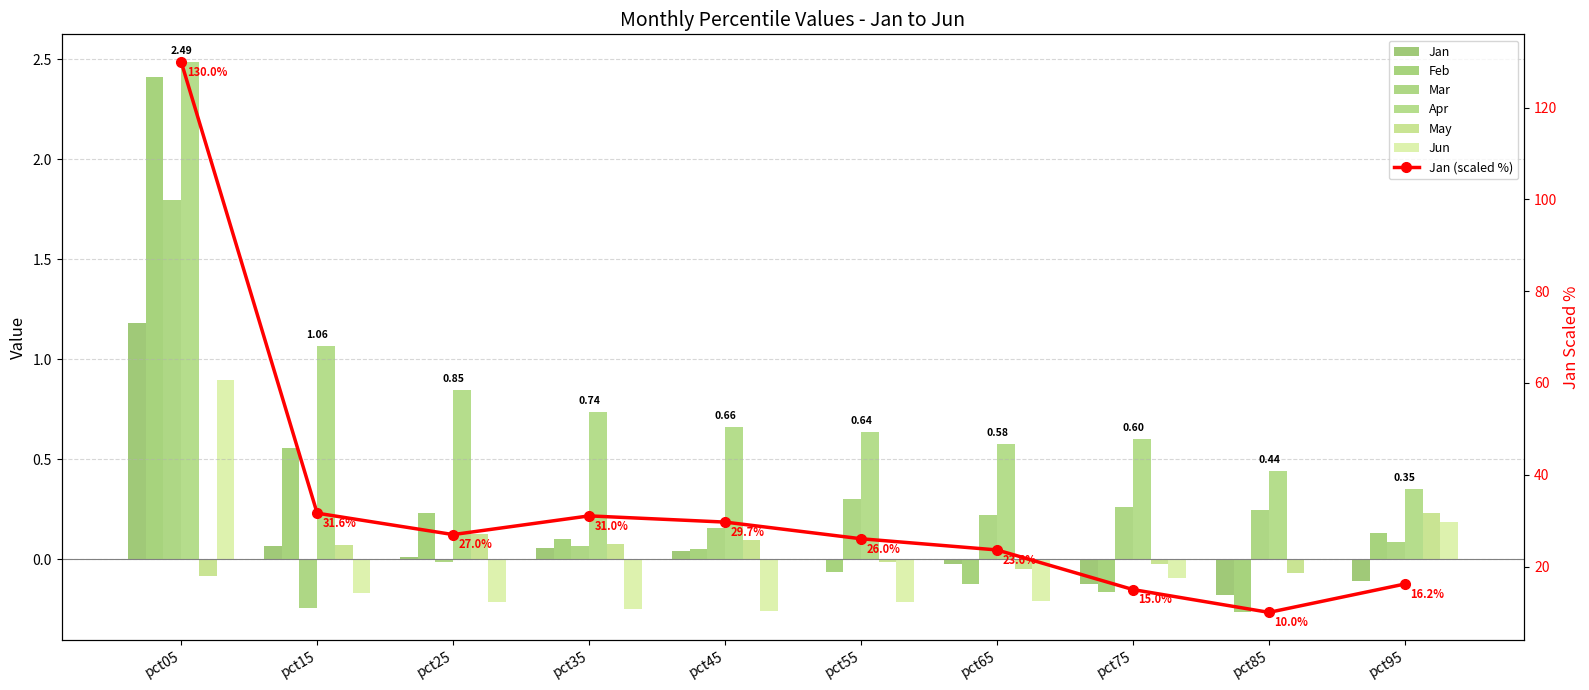

Is the value of May at pct45 greater than the value of Feb at pct85?

Yes